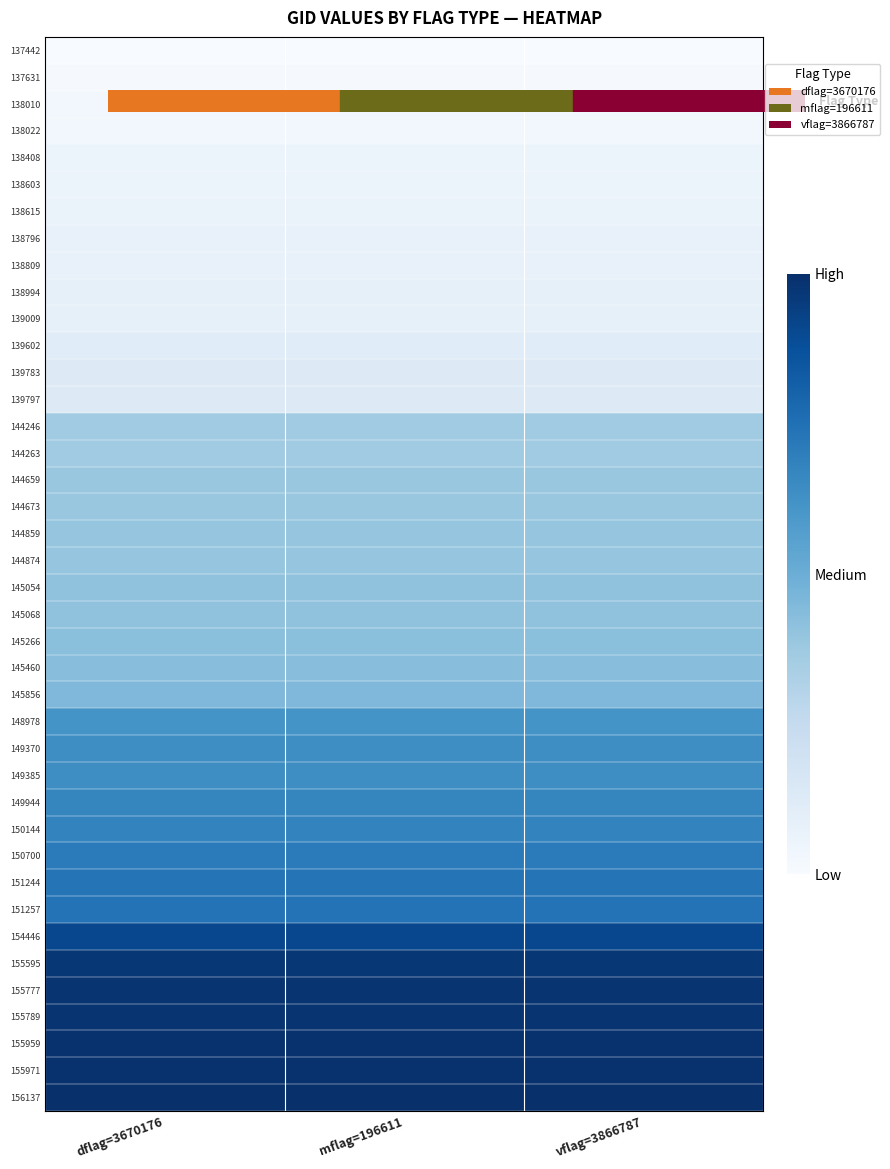

Count the number of data series in this chart.

40